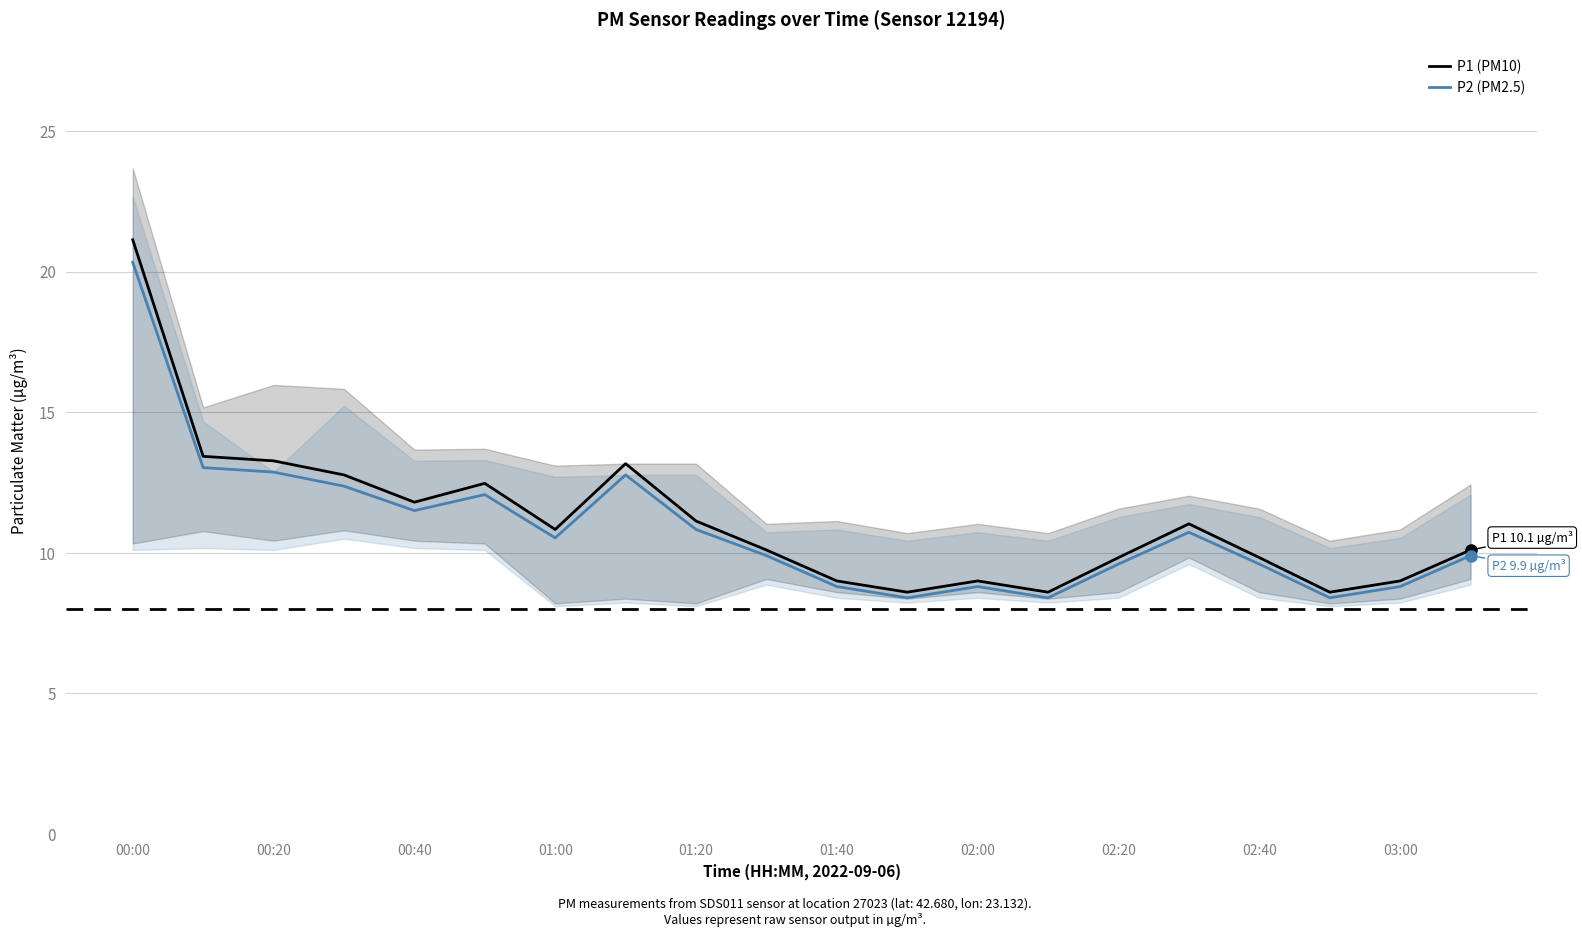

Reading left to right, what are all the values shown in this chart?

P1 (PM10): 21.1	13.4	13.3	12.8	11.8	12.5	10.8	13.2	11.1	10.1	9.0	8.6	9.0	8.6	9.8	11.0	9.8	8.6	9.0	10.1
P2 (PM2.5): 20.3	13.0	12.9	12.4	11.5	12.1	10.5	12.8	10.8	9.9	8.8	8.4	8.8	8.4	9.6	10.7	9.6	8.4	8.8	9.9